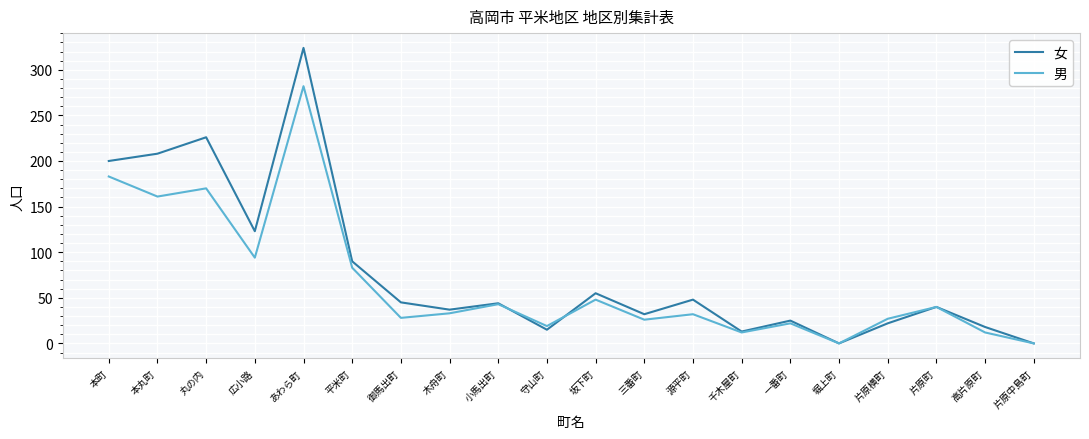

How many lines are shown in the chart?

2